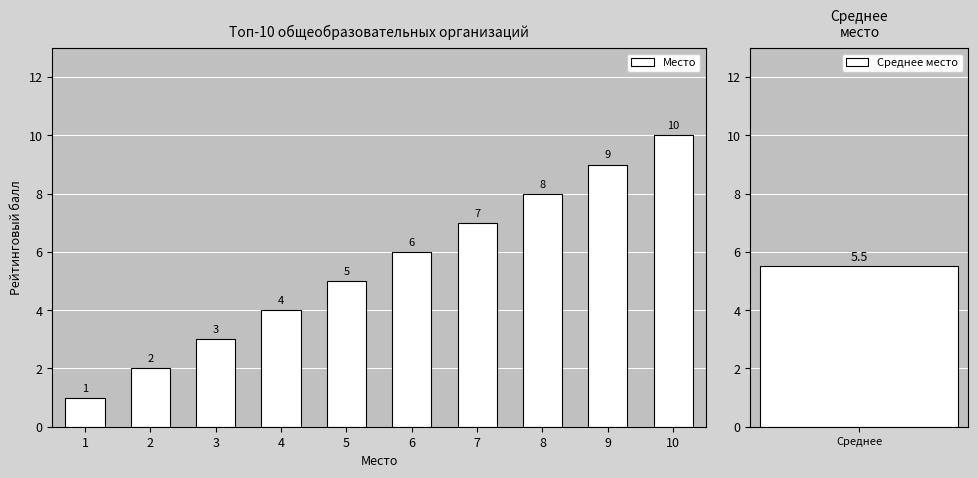

How many distinct data groups are displayed?

1